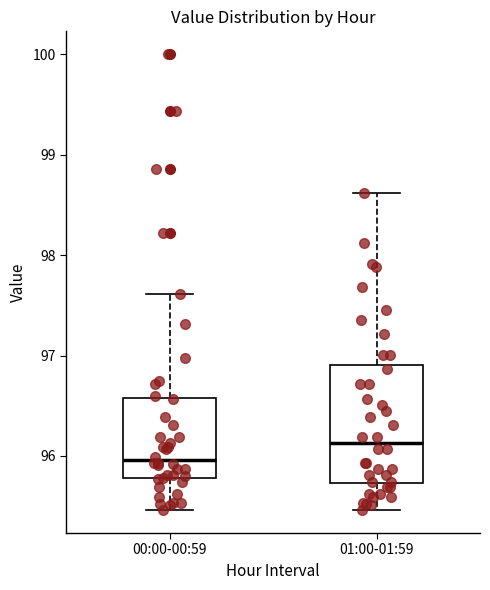

Where does the median line of the box for 01:00-01:59 sit on the y-axis? The values are not printed on the chart, so give them approximately, as read against the axis.

96.1